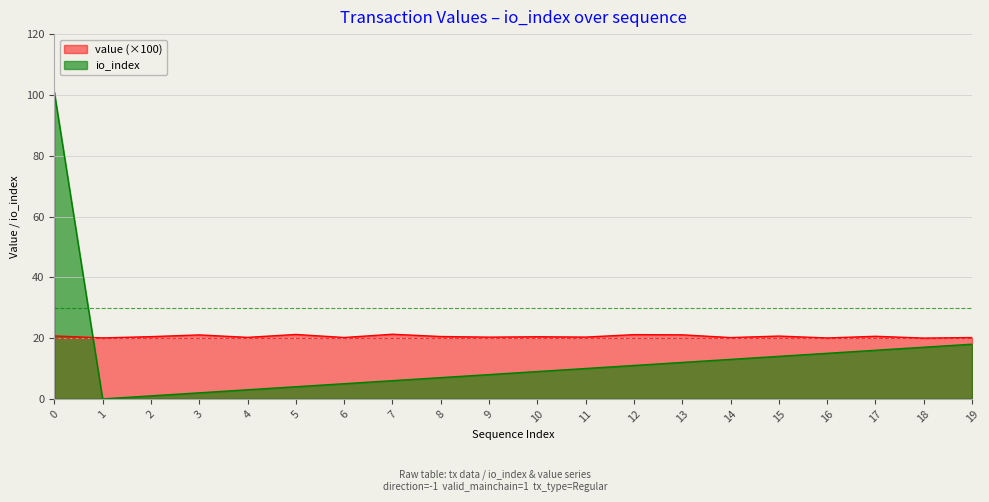

What is the sum of the value values at 13 and 5?

42.3